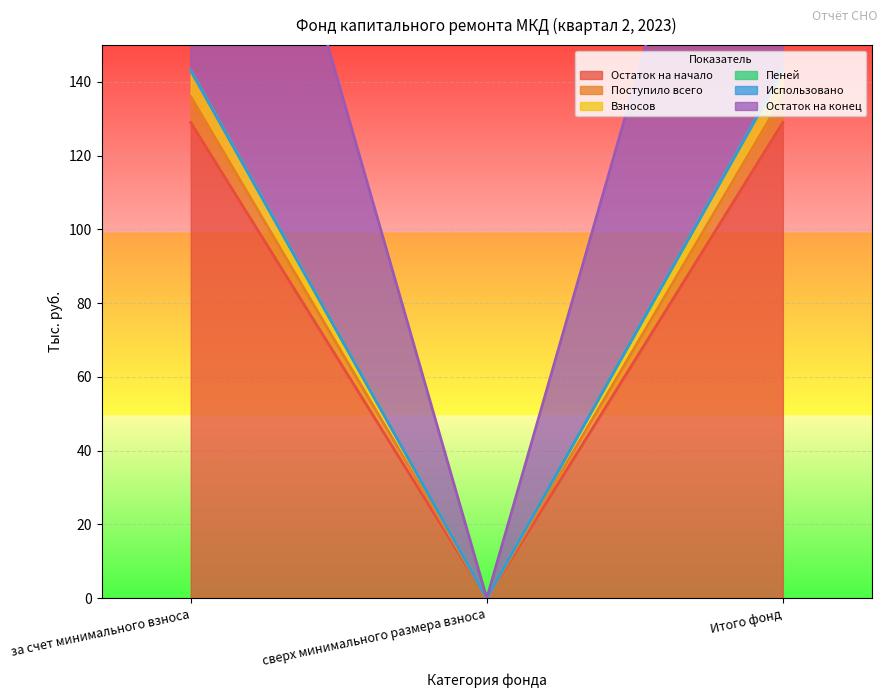

The value of Остаток на начало at сверх минимального размера взноса is 0.0. True or false?

True